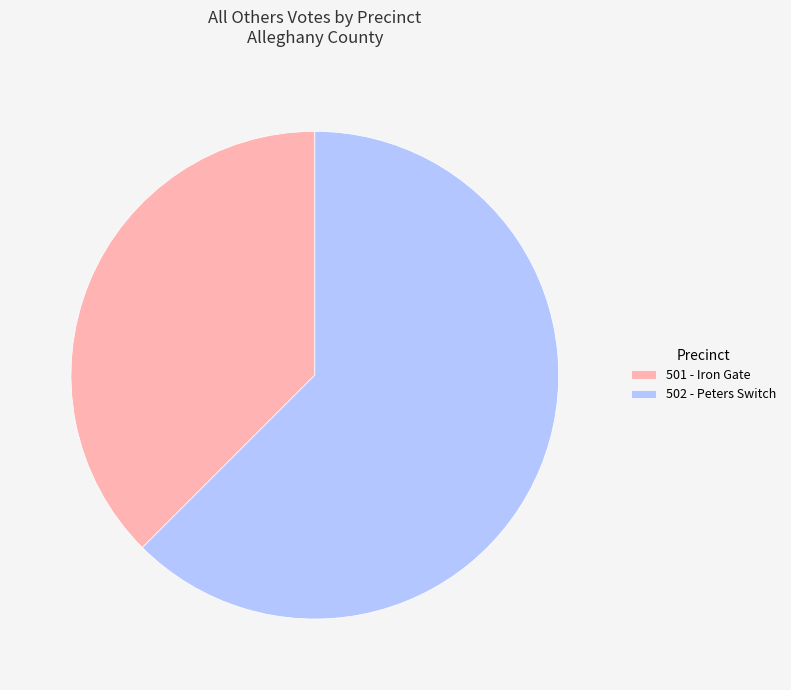

Is it true that 501 - Iron Gate is 49% of the pie?

False